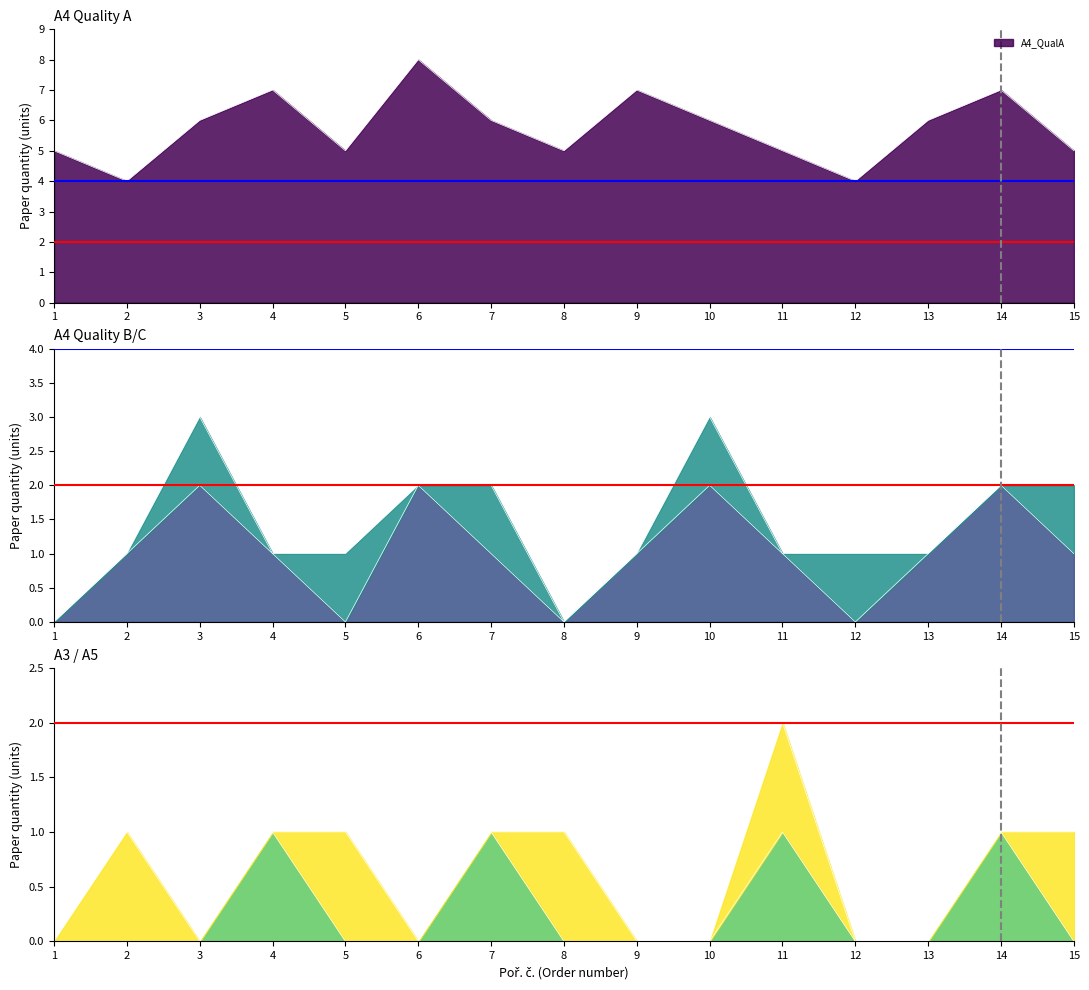

Reading right to left, extract all data points from this chart.

CEJIZA_A4_QualA: 5	7	6	4	5	6	7	5	6	8	5	7	6	4	5
CEJIZA_A4_QualB: 1	2	1	0	1	2	1	0	1	2	0	1	2	1	0
CEJIZA_A3_QualA: 0	1	0	0	1	0	0	0	1	0	0	1	0	0	0